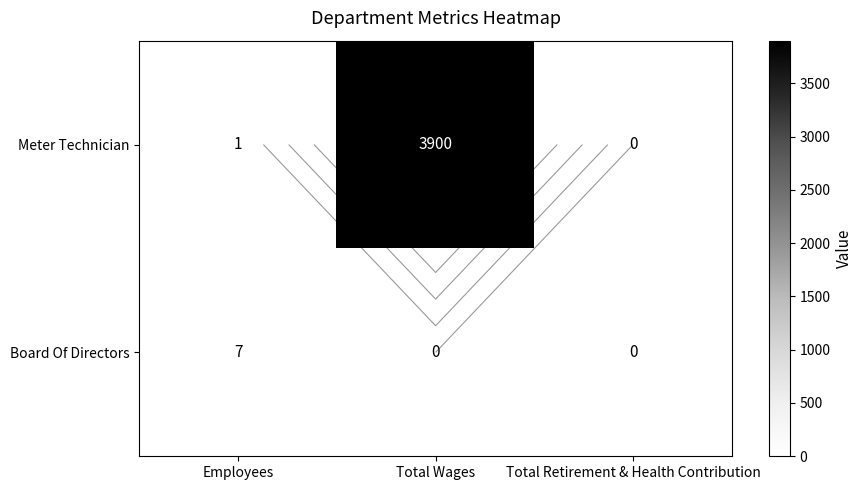

Which category has the highest value in the Board Of Directors series?

Employees